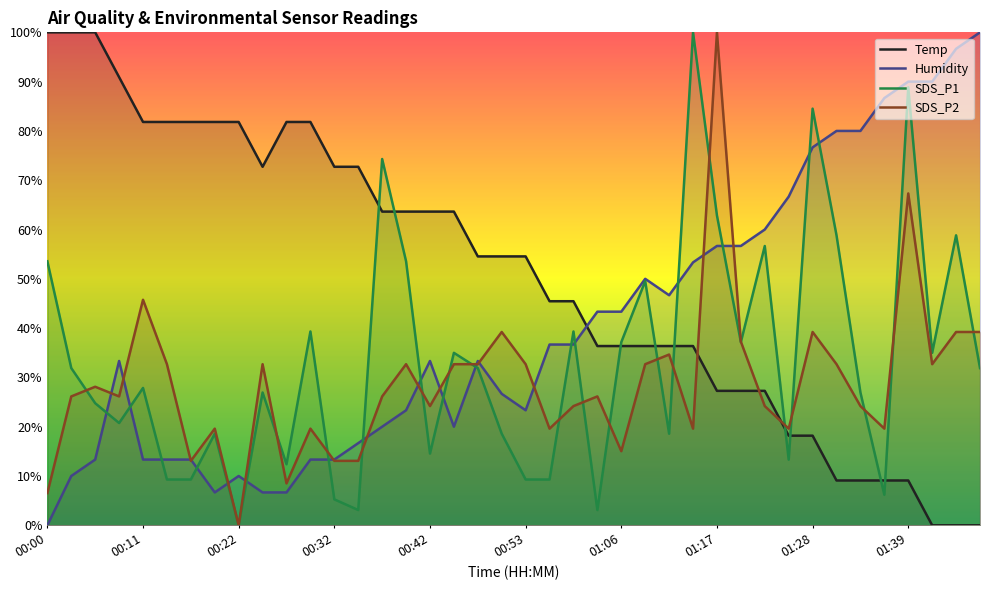

Is it true that Humidity equals 75.7 at 27?

False